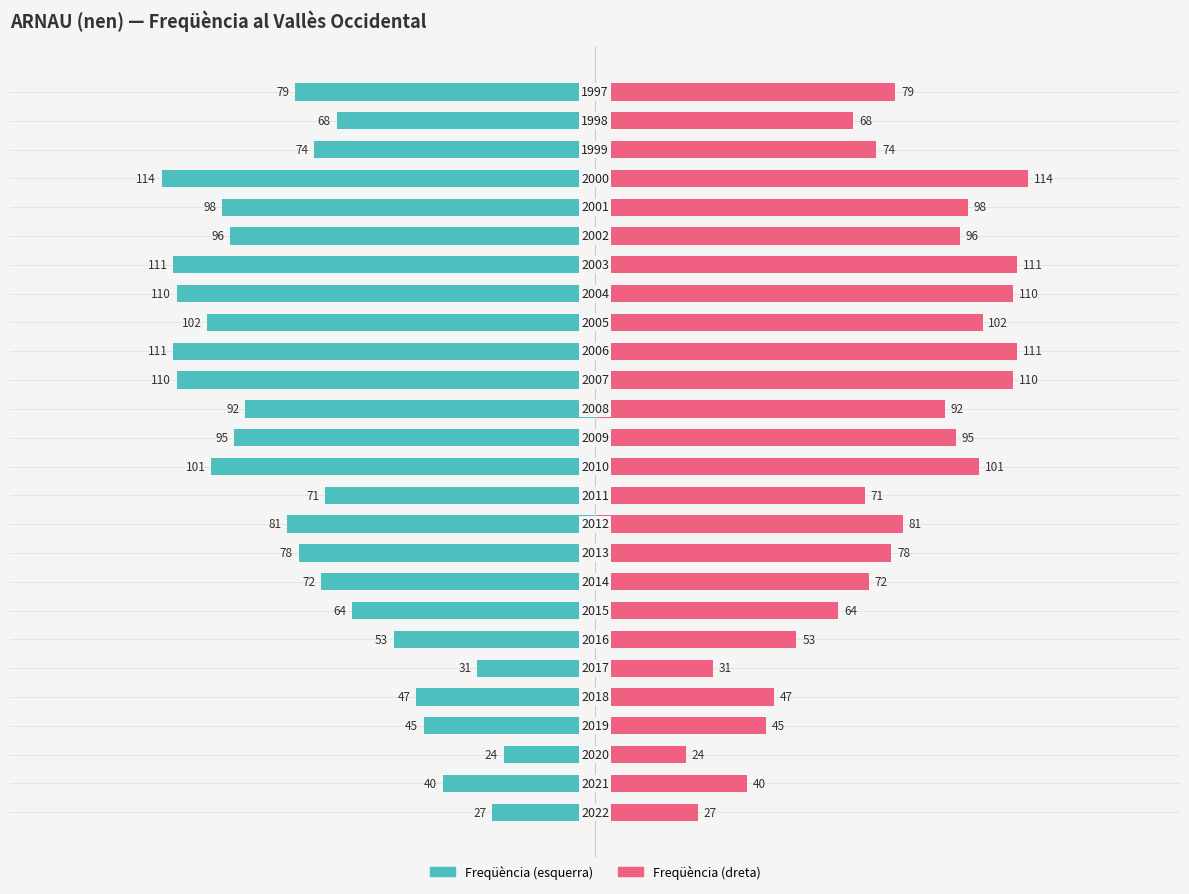

Are the bars horizontal?

Yes